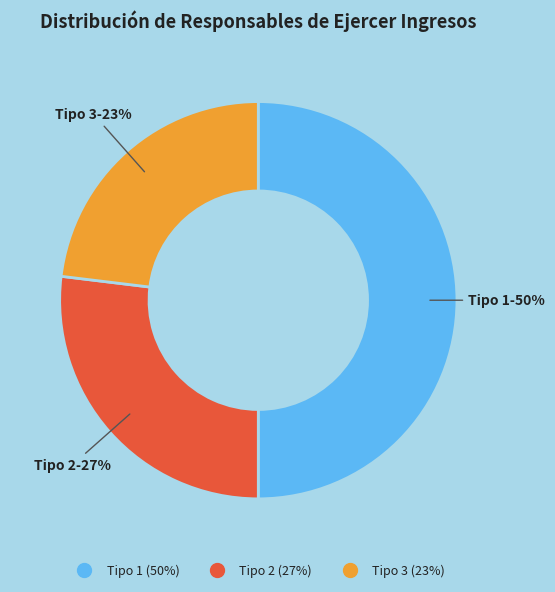

To the nearest percent, what is the average slice percentage?

33%